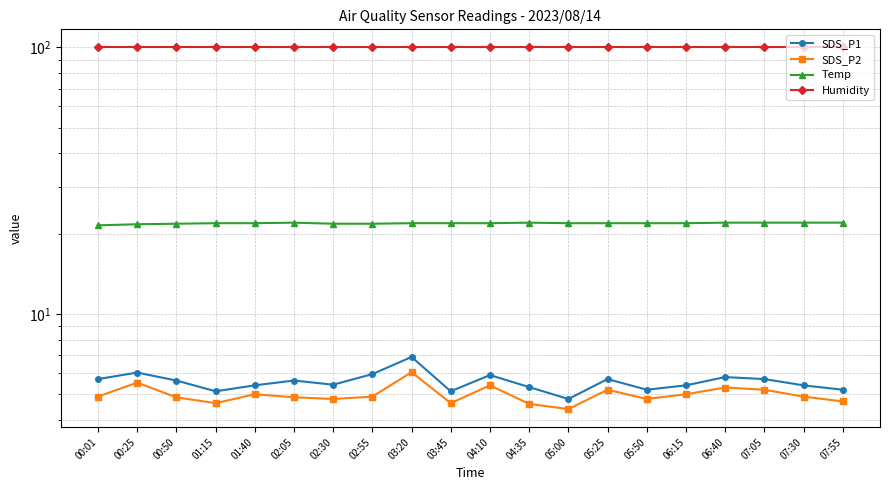

True or false: Temp has a value of 21.9 at 04:10.

True